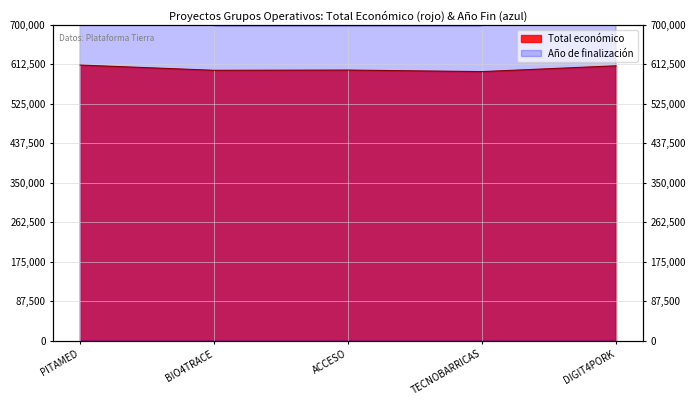

What is the label of the 4th point from the left?

TECNOBARRICAS